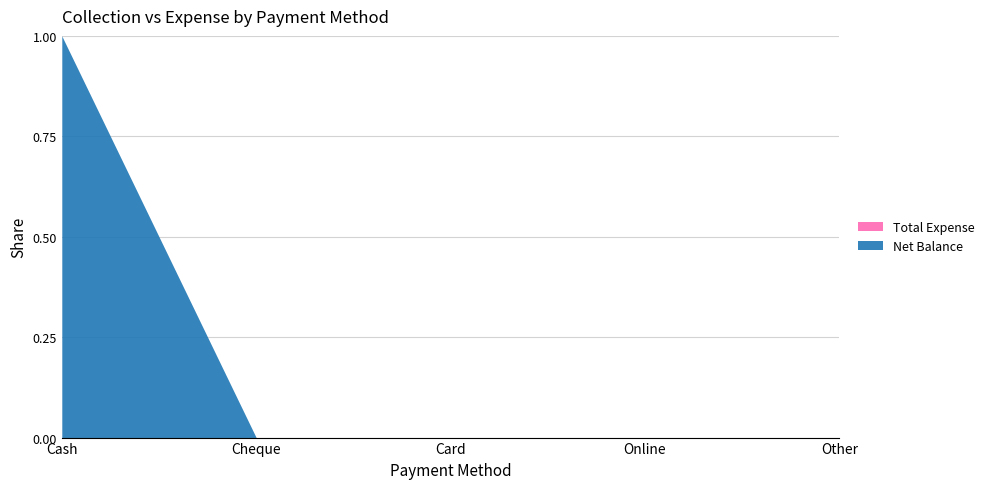

What position from the right is Cheque?

4